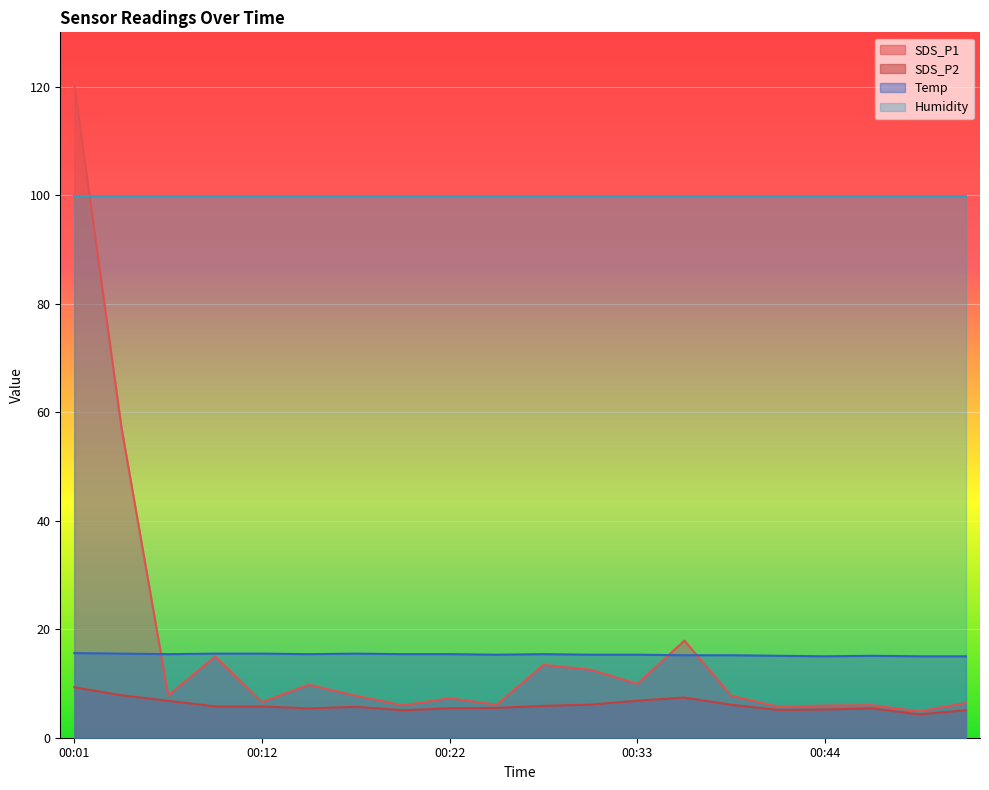

What is the maximum value shown in the chart?

120.3